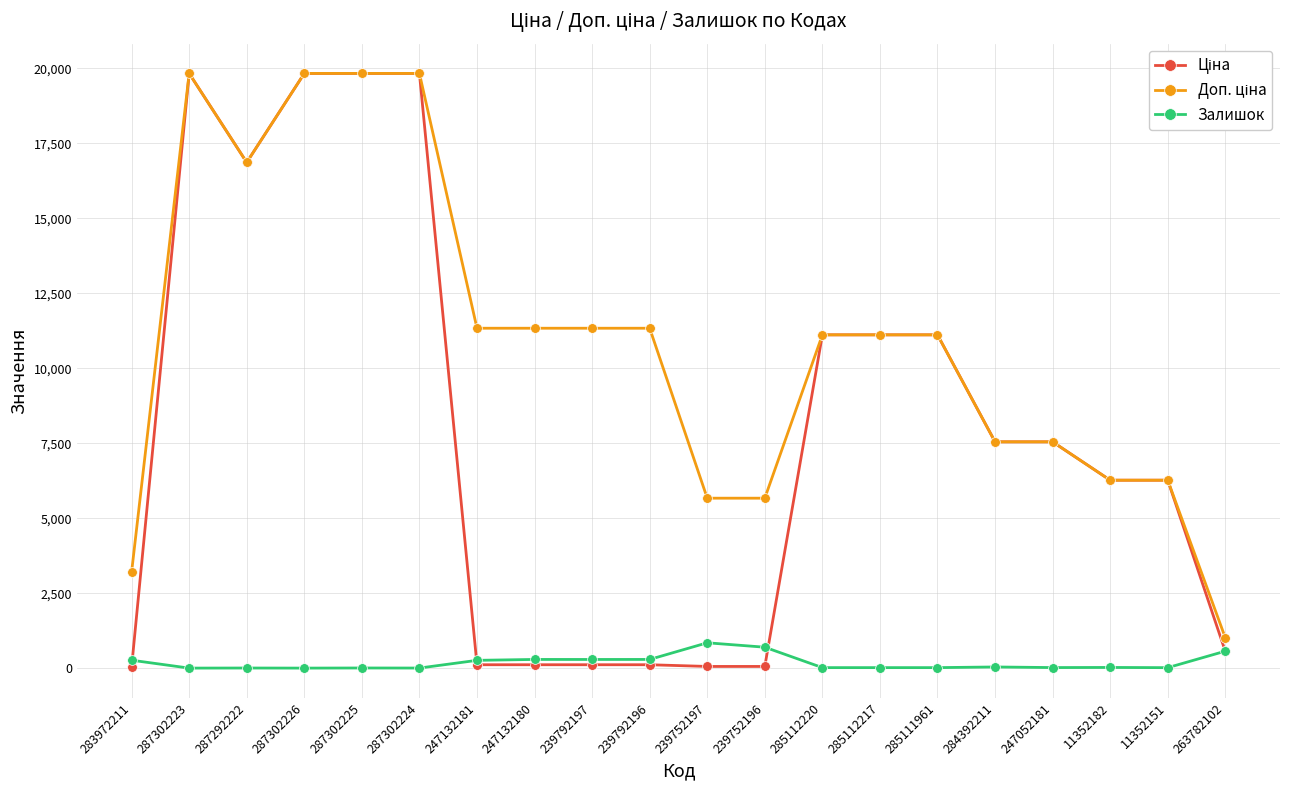

What is the greatest value displayed?

19831.1